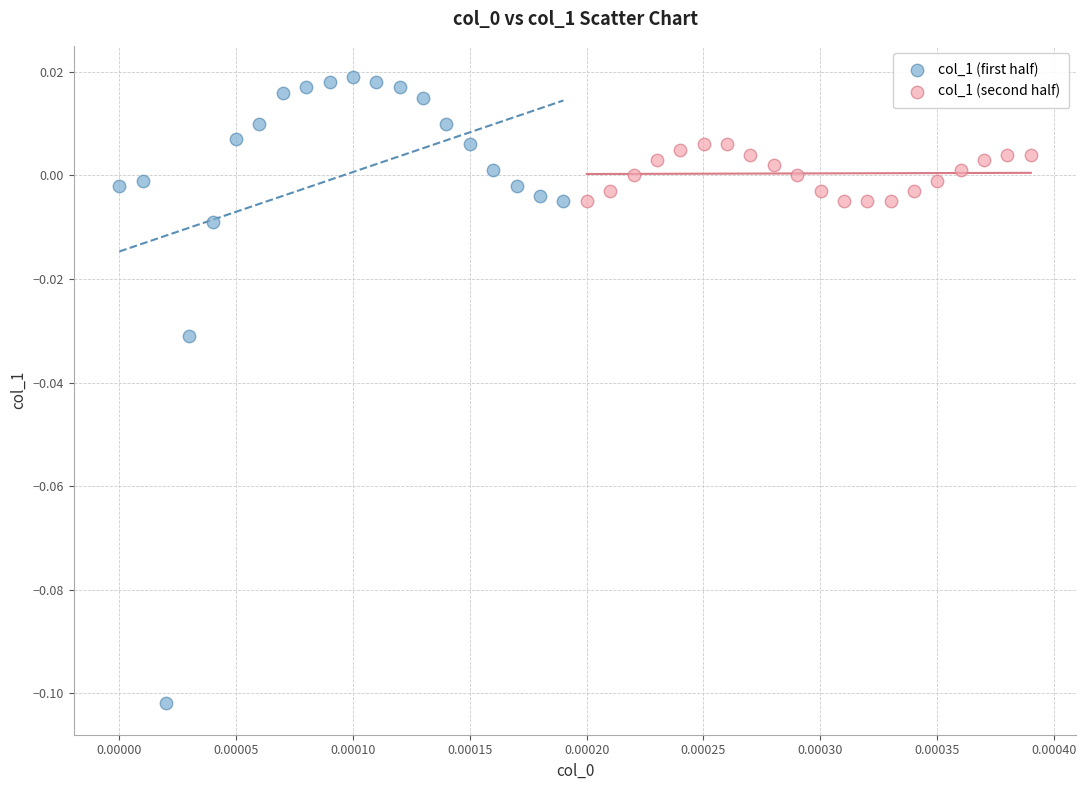

What are all the series names shown in the legend?

col_1 (first half), col_1 (second half)